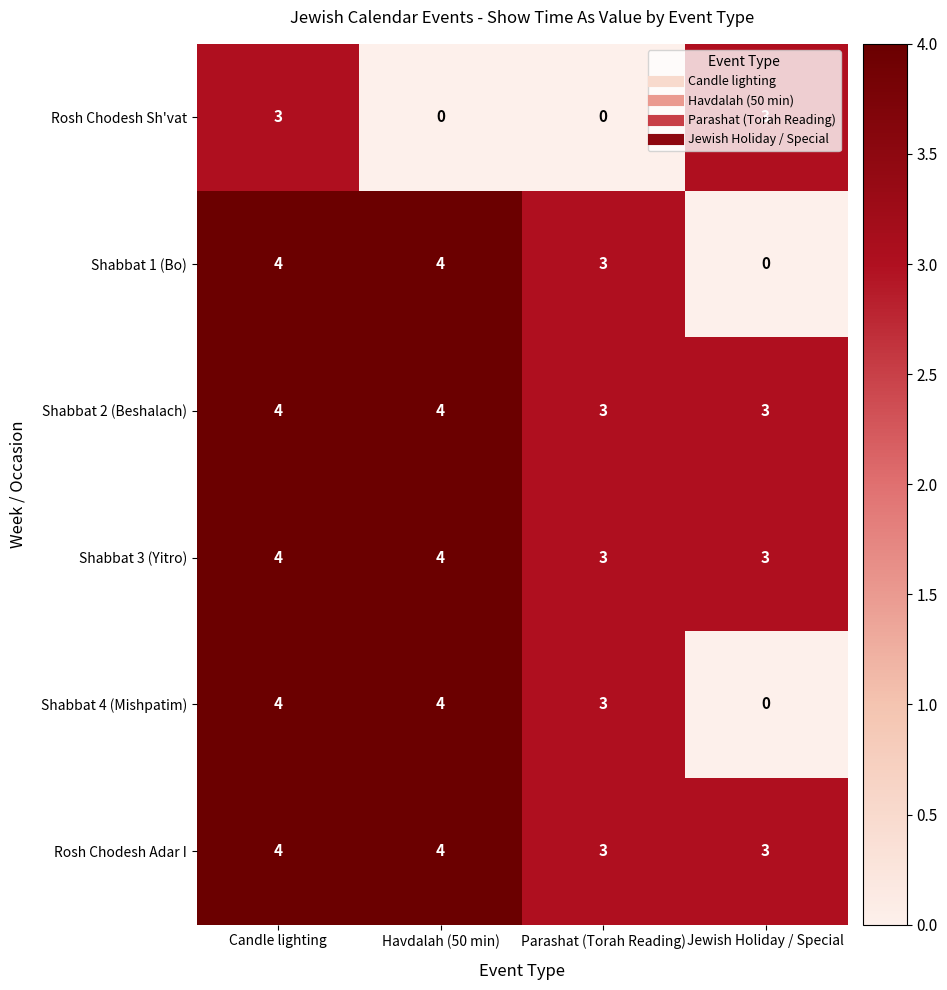

True or false: Rosh Chodesh Sh'vat has a value of 2 at Jewish Holiday / Special.

False